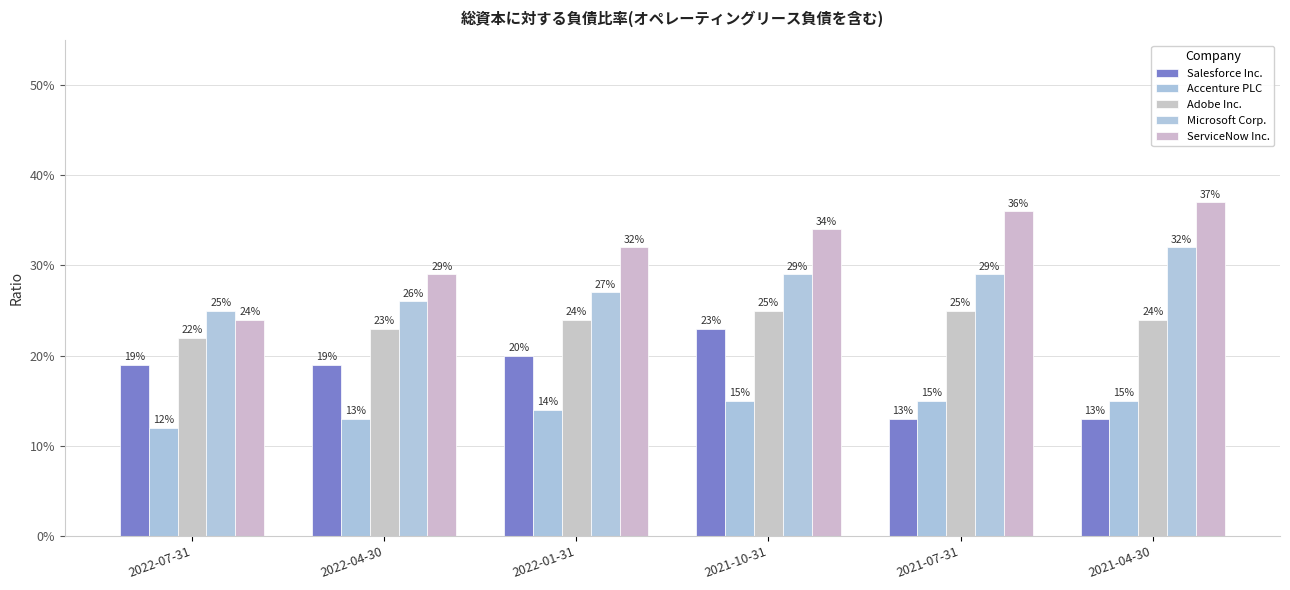

Does the chart contain any negative values?

No